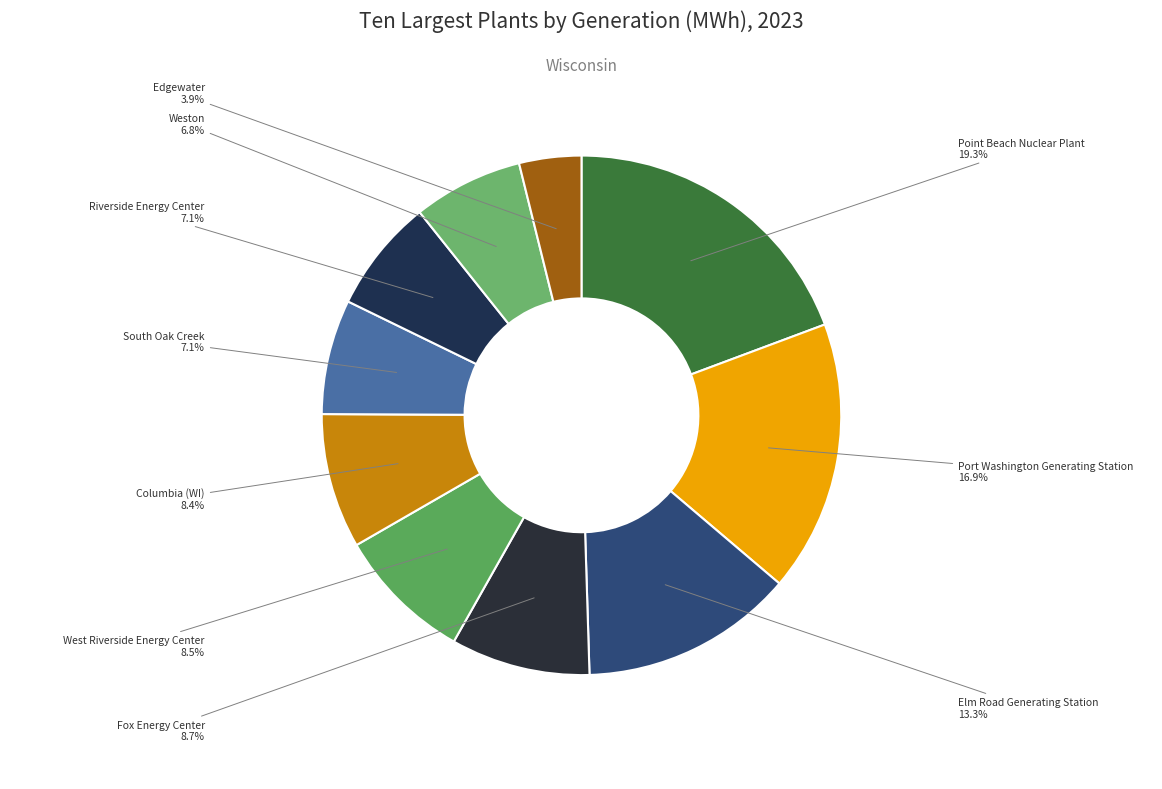

To the nearest percent, what is the average slice percentage?

10%